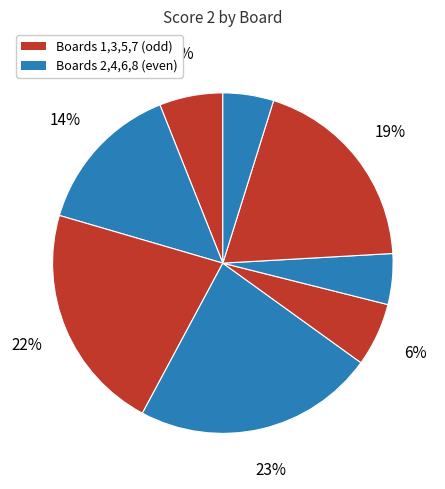

Count the number of slices in the pie.

8